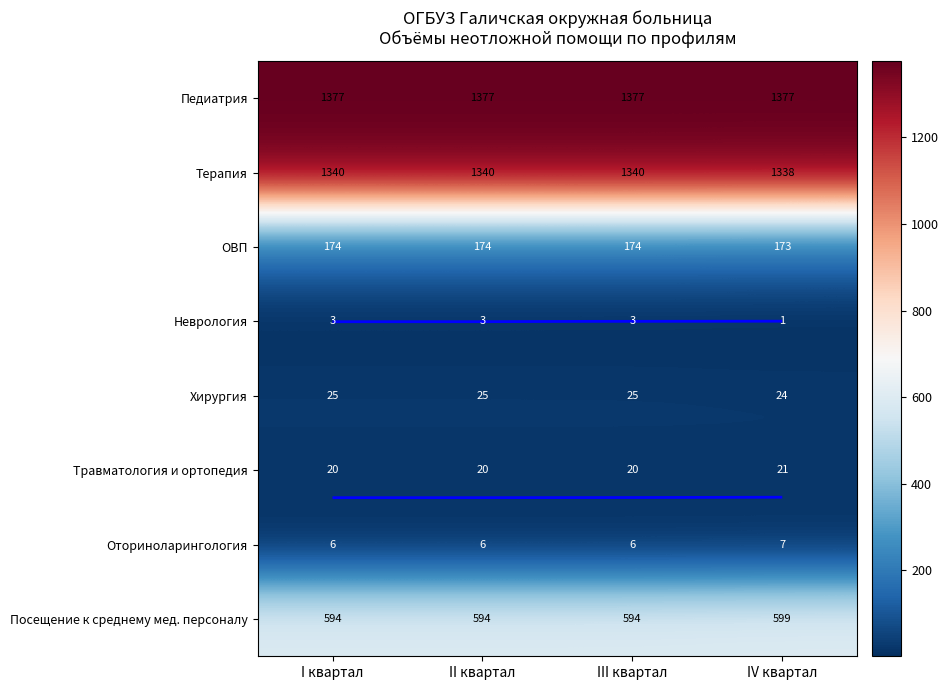

How many Терапия values are between 1340 and 1341?

3